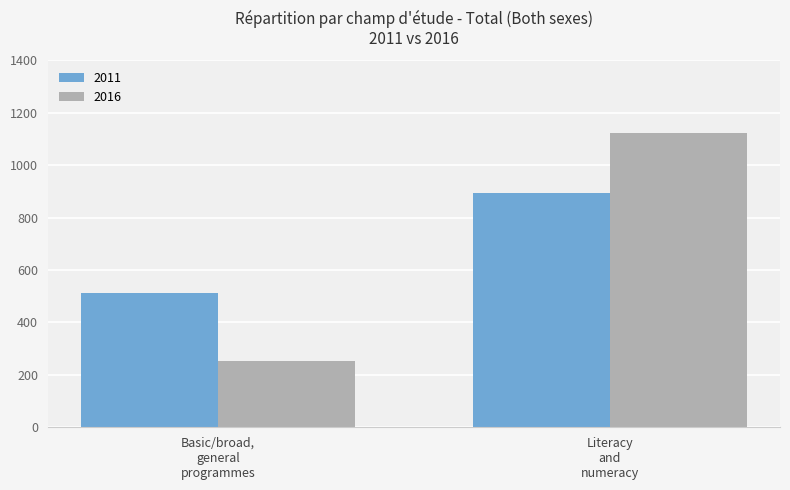

What is the sum of all 2011 values?

1409